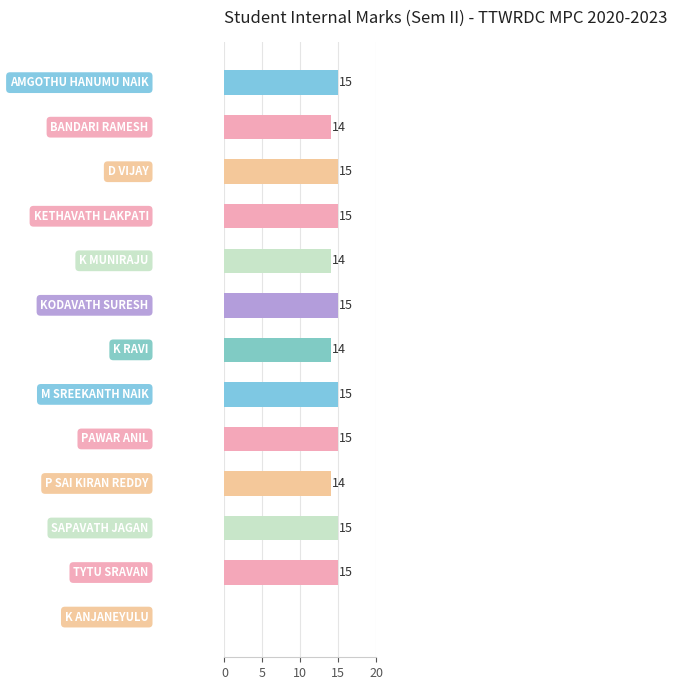

What is the greatest value displayed?

15